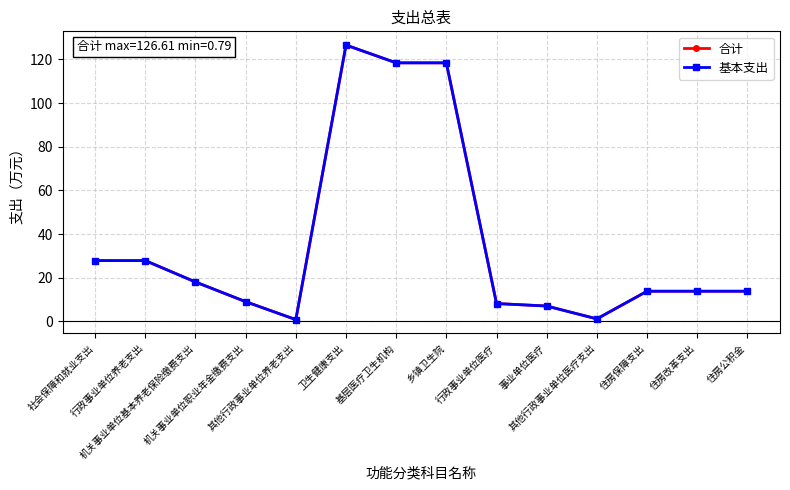

What is the difference between the maximum and minimum values in the 基本支出 series?

125.8